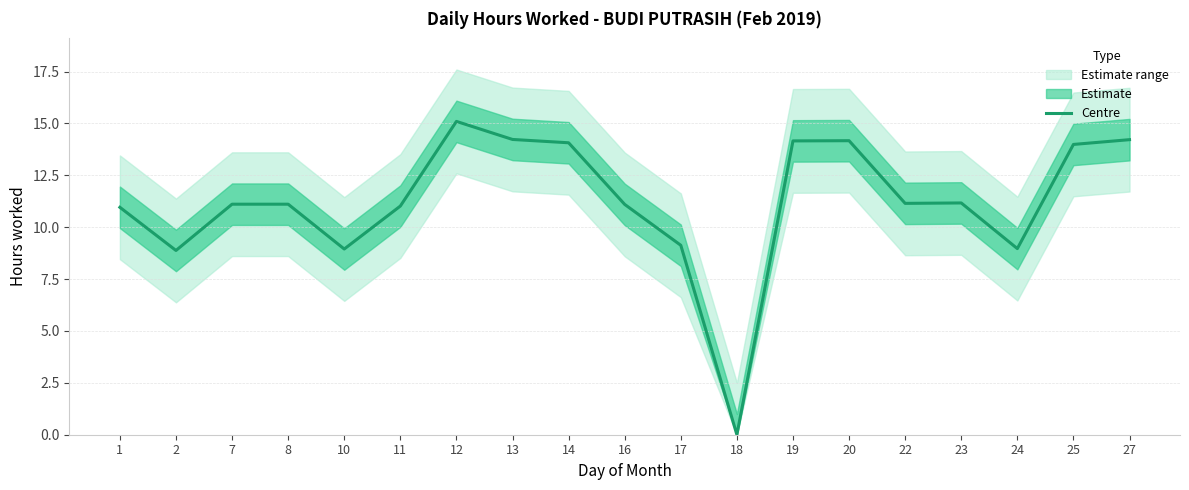

The chart shows a value of 14.0 at 25. True or false?

True